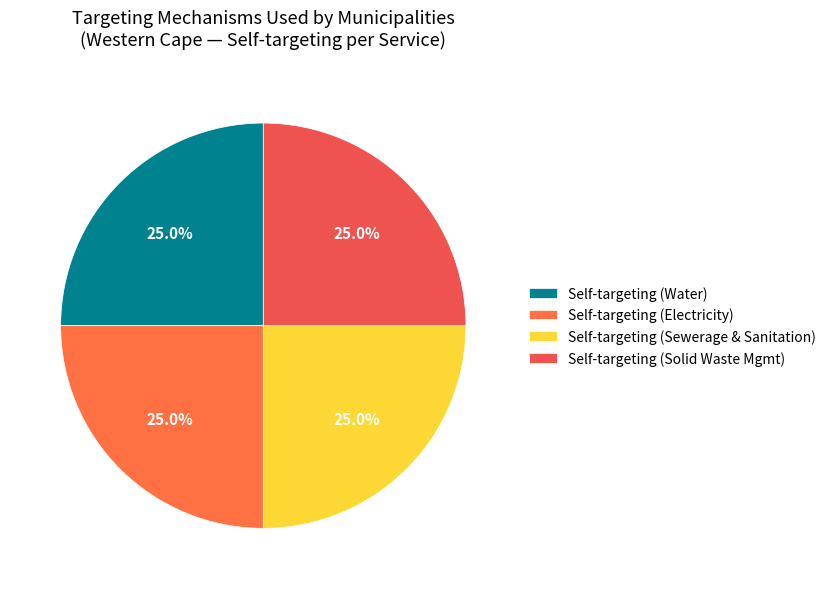

Count the number of slices in the pie.

4